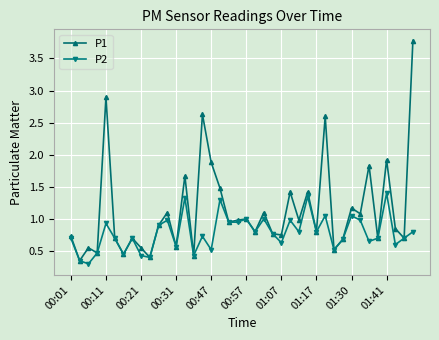

How many categories are shown in the chart?

40